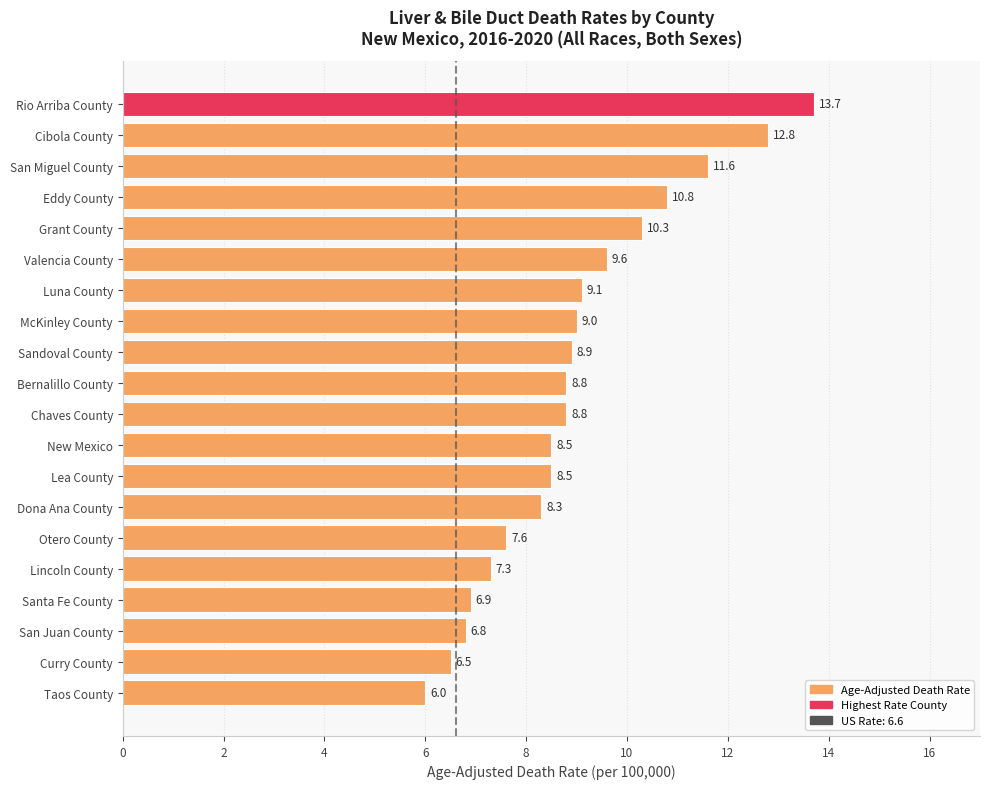

What is the difference between the maximum and minimum values?

7.7